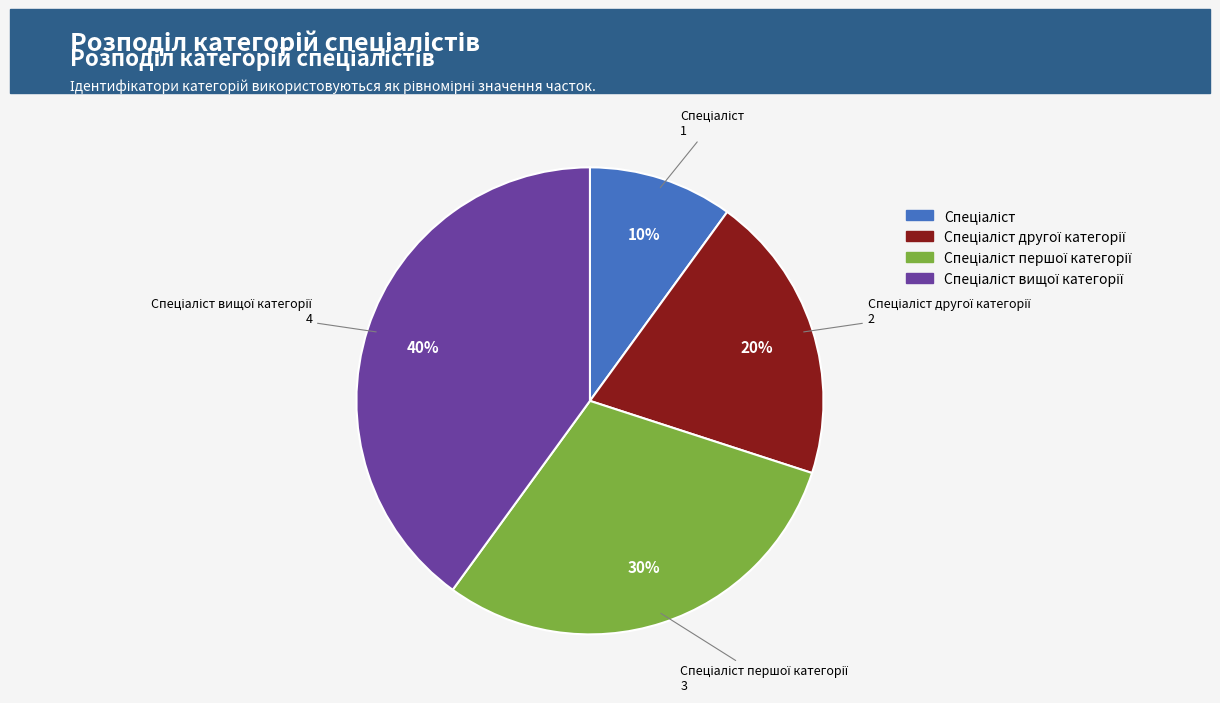

To the nearest percent, what is the average slice percentage?

25%